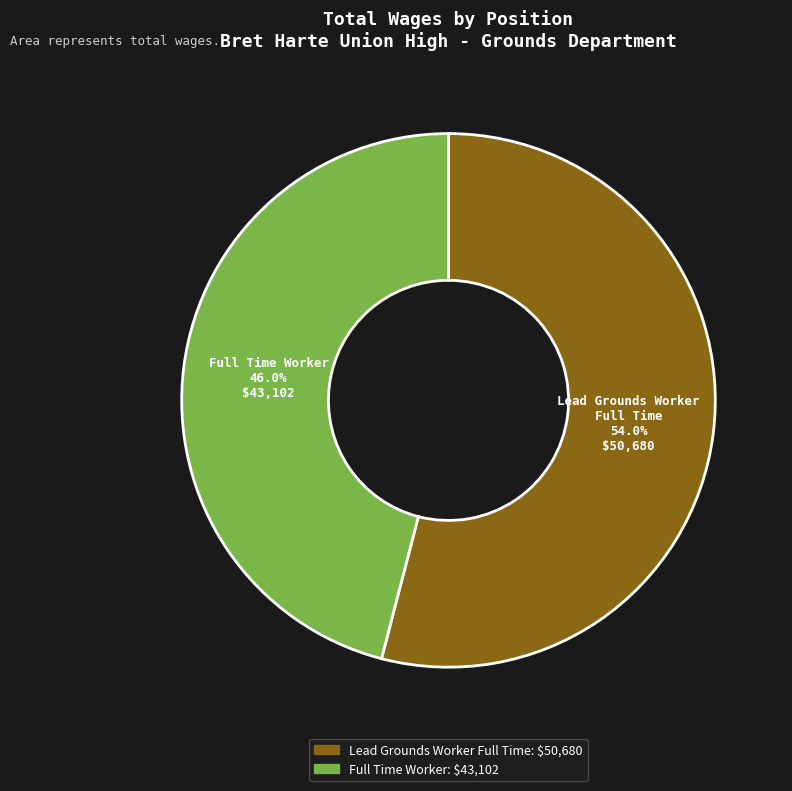

The Full Time Worker slice represents 35% of the pie. True or false?

False